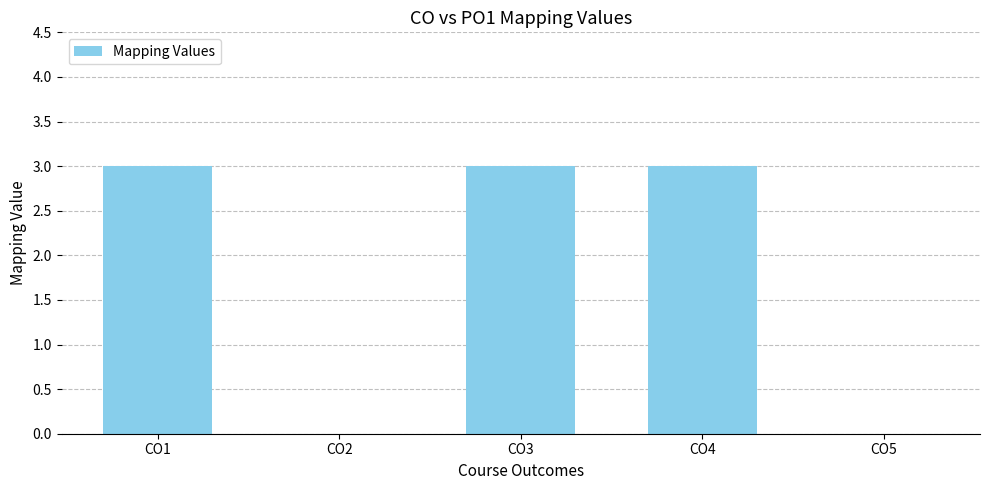

How many distinct data groups are displayed?

1